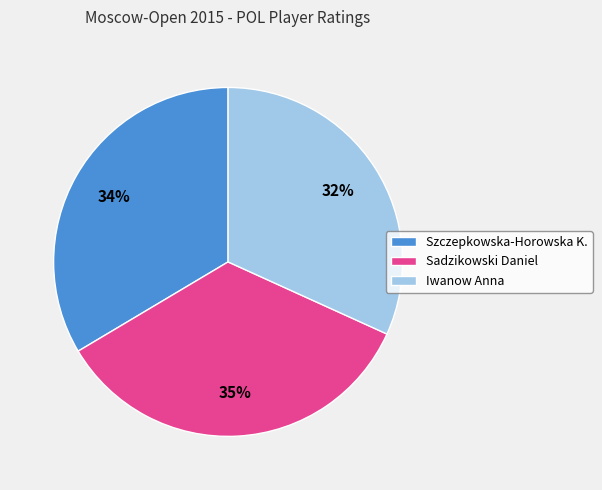

To the nearest percent, what is the average slice percentage?

33%